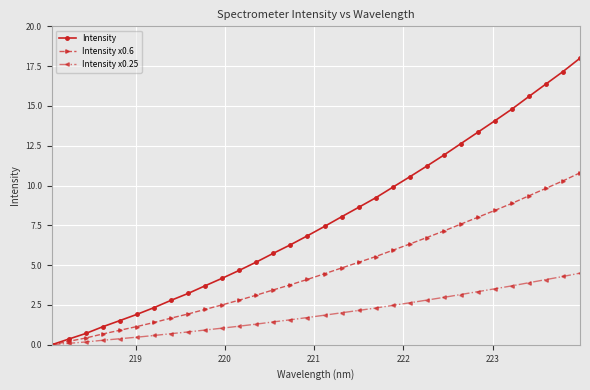

What is the value of the Intensity x0.6 point at the 16th from the left?

4.1